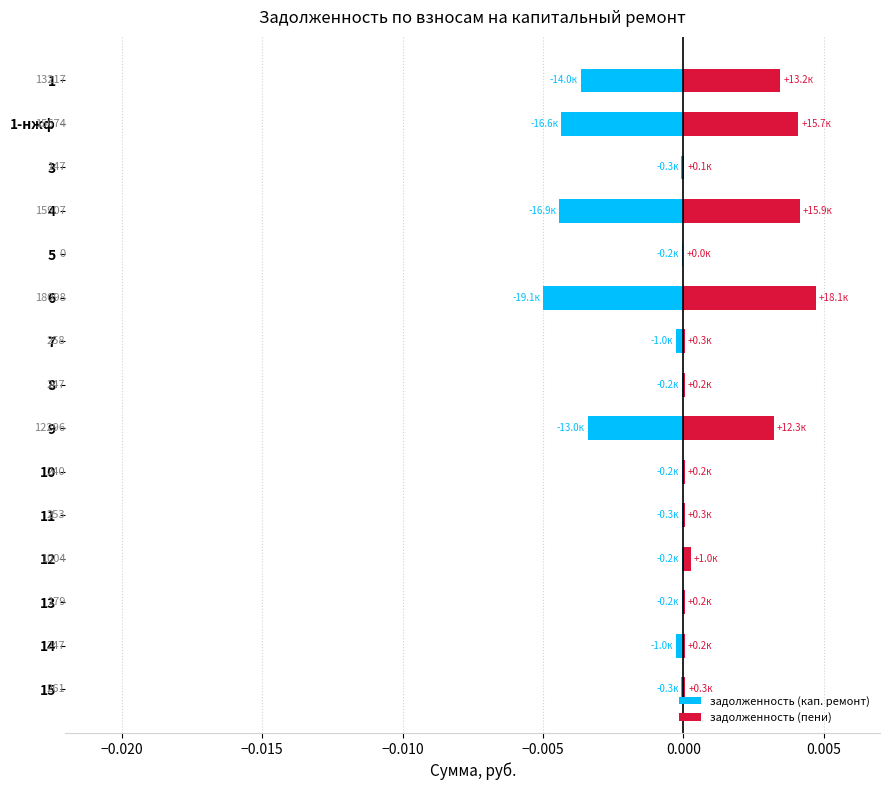

Which series has the largest total across all categories?

задолженность (пени)